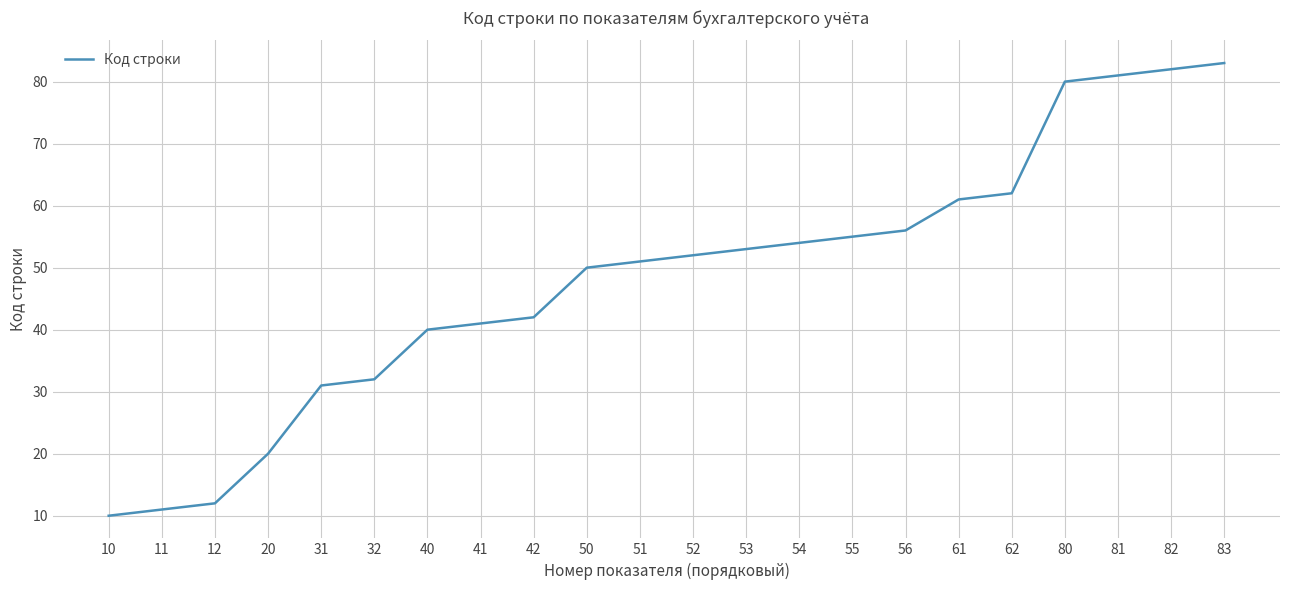

Which category has the highest value across all series?

83